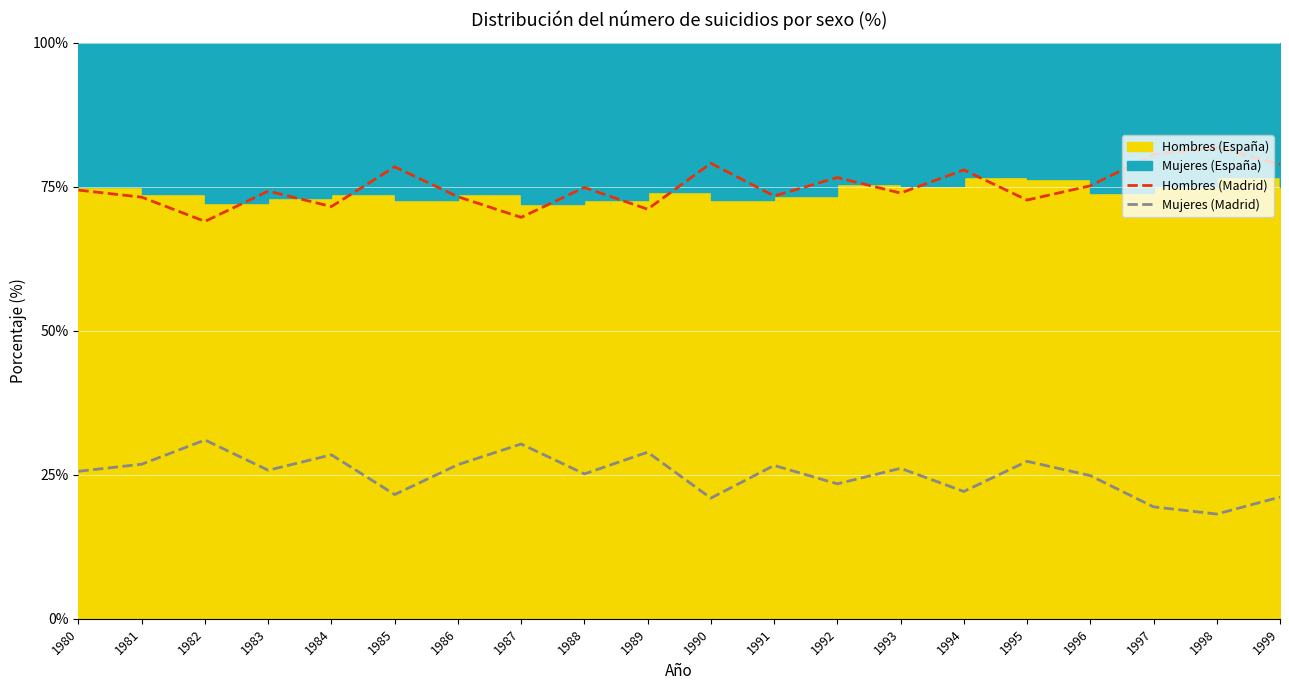

How many lines are shown in the chart?

2